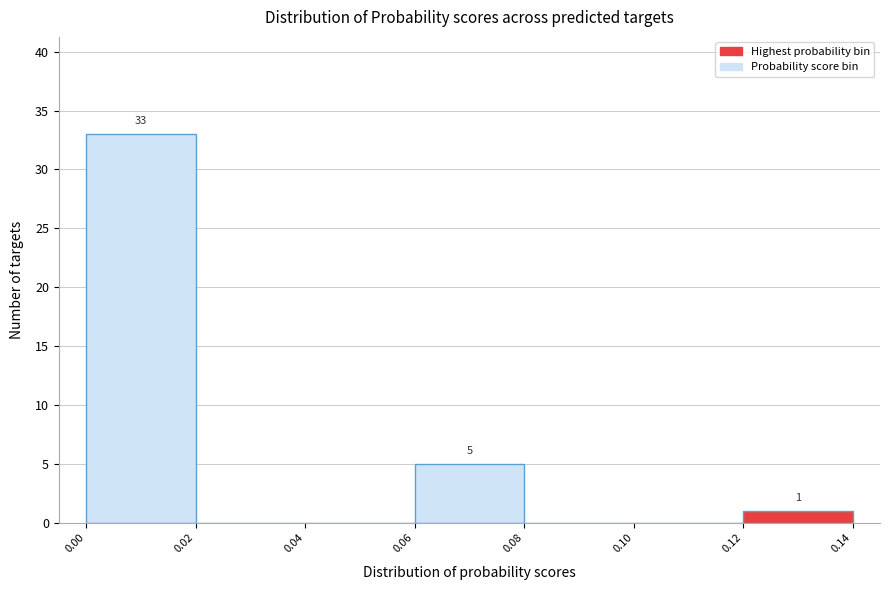

Which range on the x-axis has the tallest bar?

0.00 to 0.02